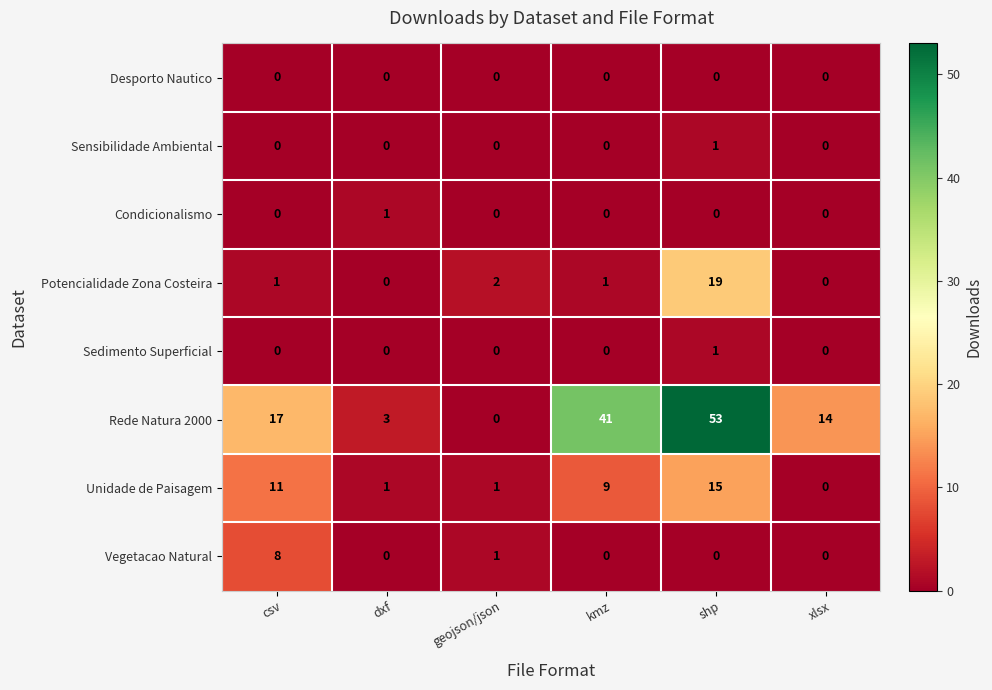

What is the total value across all series at xlsx?

14